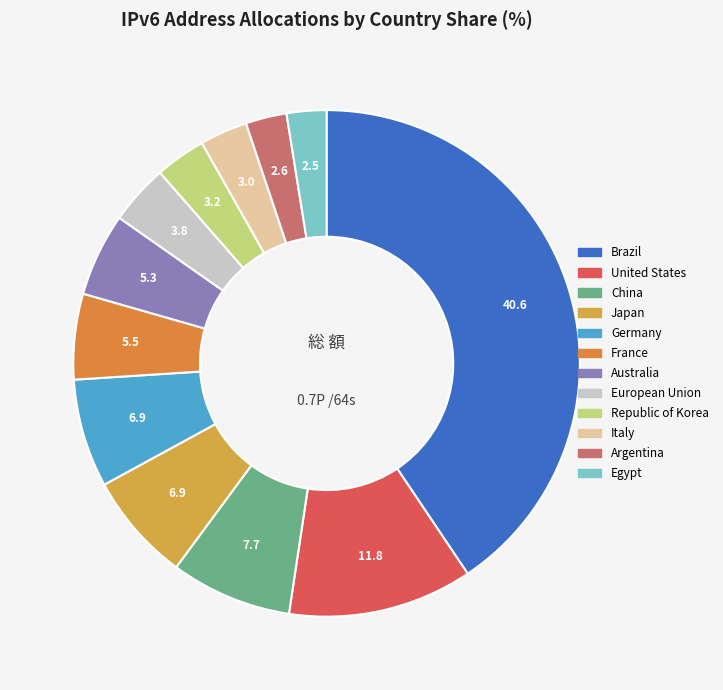

What percentage is NOT represented by Republic of Korea?

96.8%